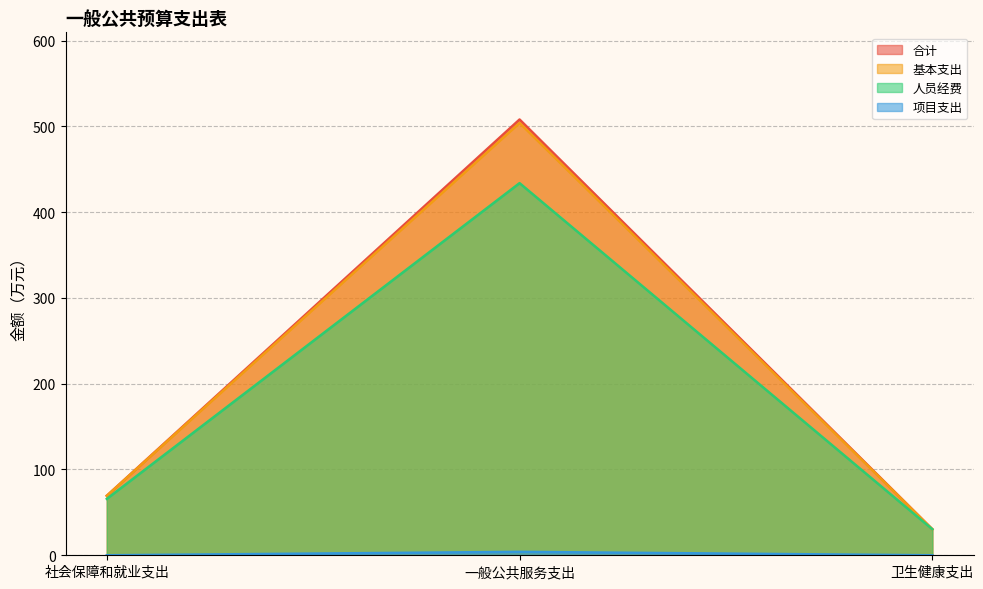

Which category has the lowest value in the 人员经费 series?

卫生健康支出